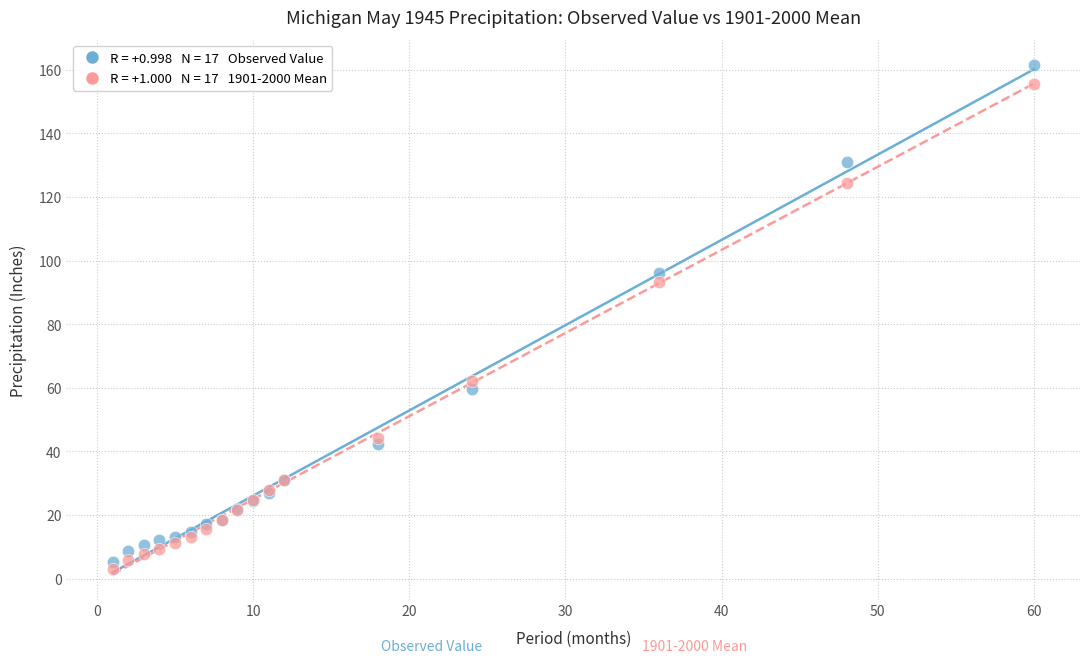

Across all series, what Y value is closest to 82?

93.4